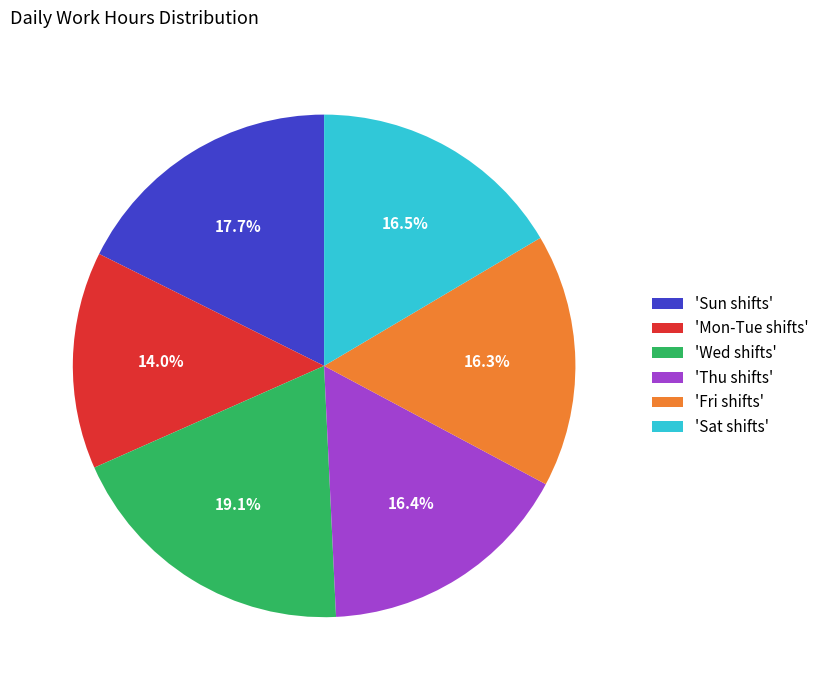

How many slices are in this pie chart?

6